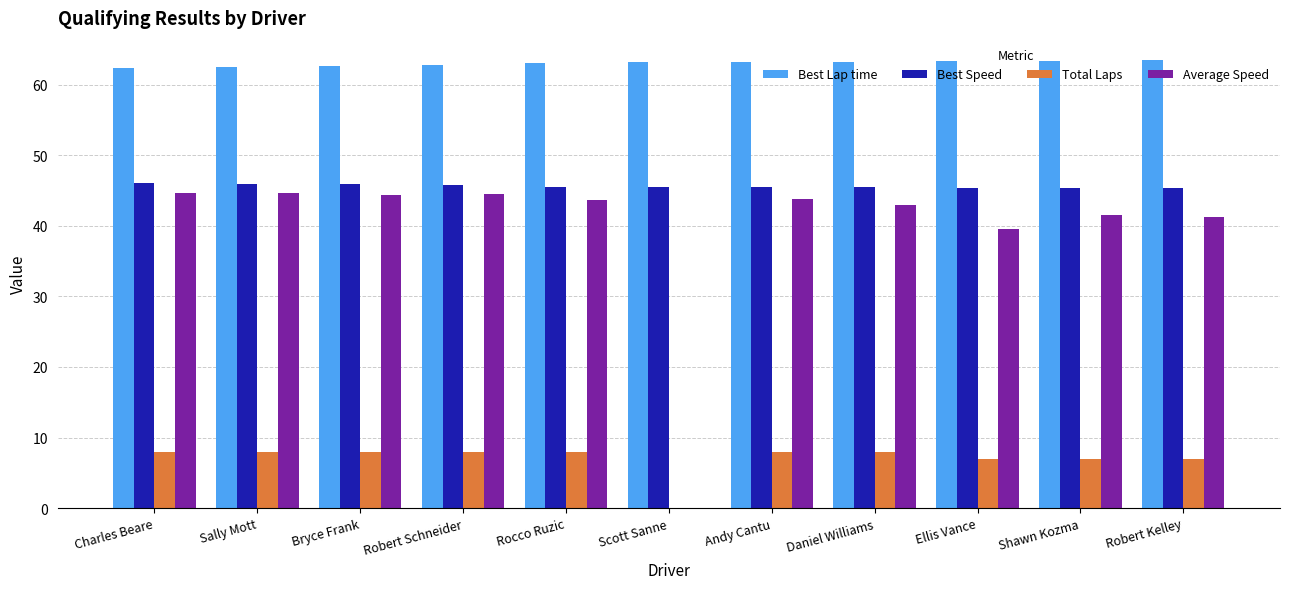

Count the number of data series in this chart.

4